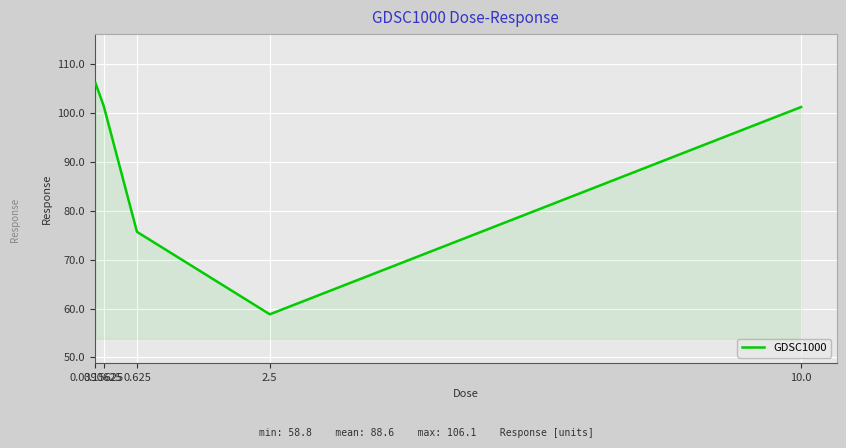

True or false: the data shows 88.5 at 2.5.

False